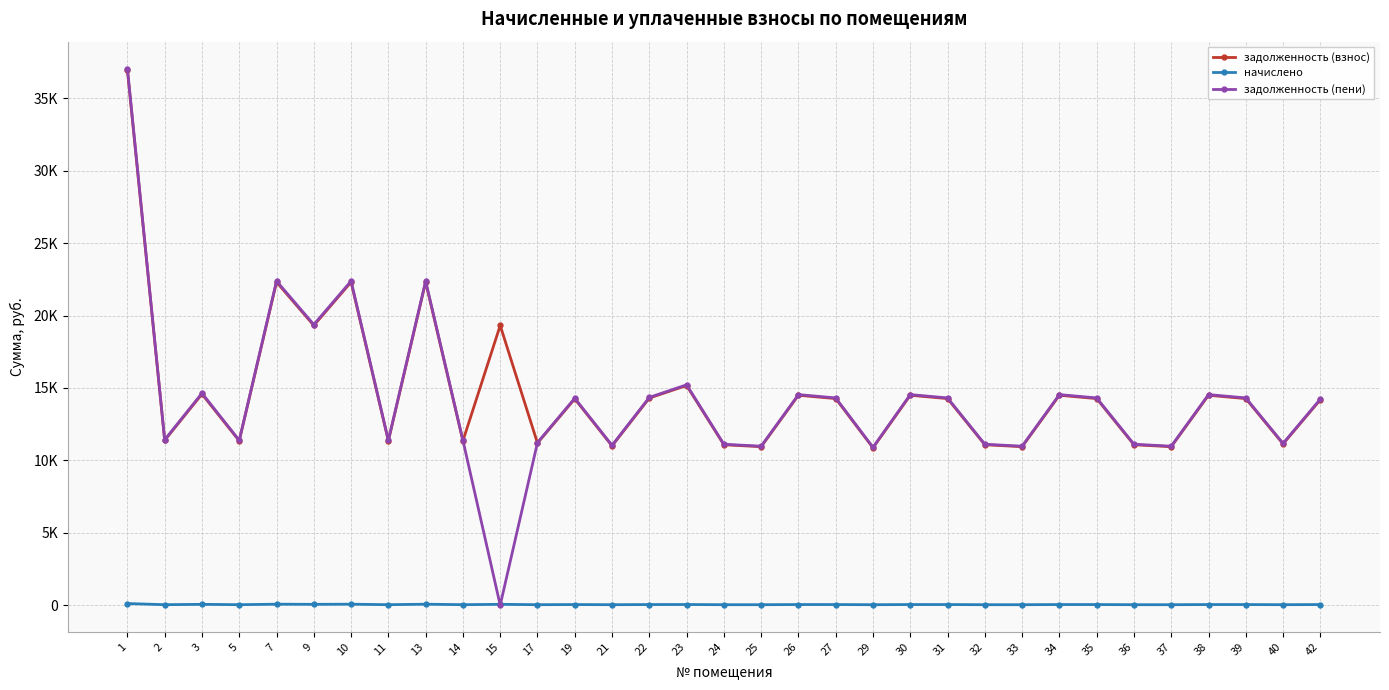

What are all the series names shown in the legend?

задолженность (взнос), начислено, задолженность (пени)